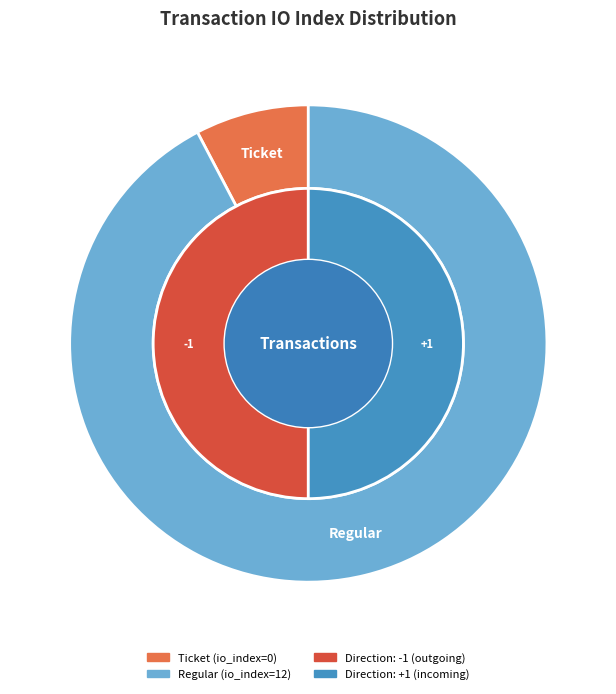

Is it true that Regular is 99% of the pie?

False